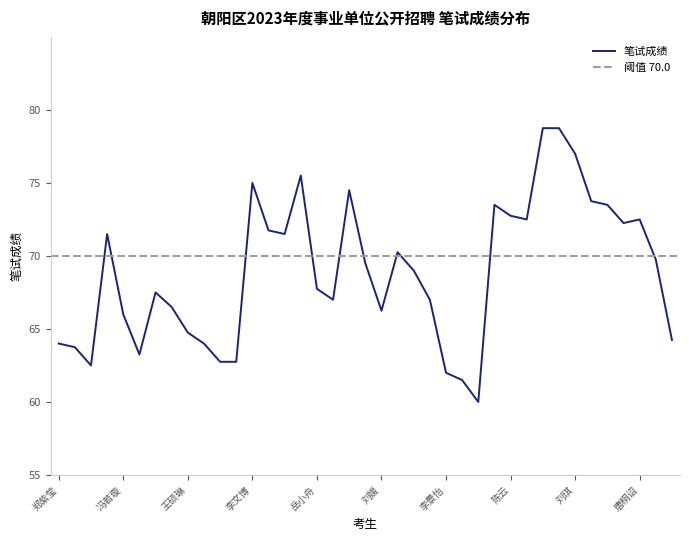

Is it true that the value at 曹烁 is 69.8?

True